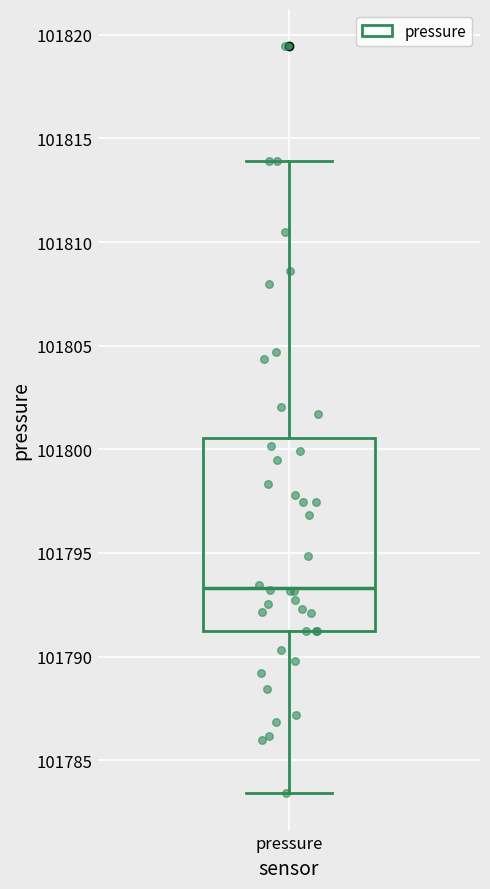

Where is the lower edge of the box for pressure on the y-axis? The values are not printed on the chart, so give them approximately, as read against the axis.

101791.0